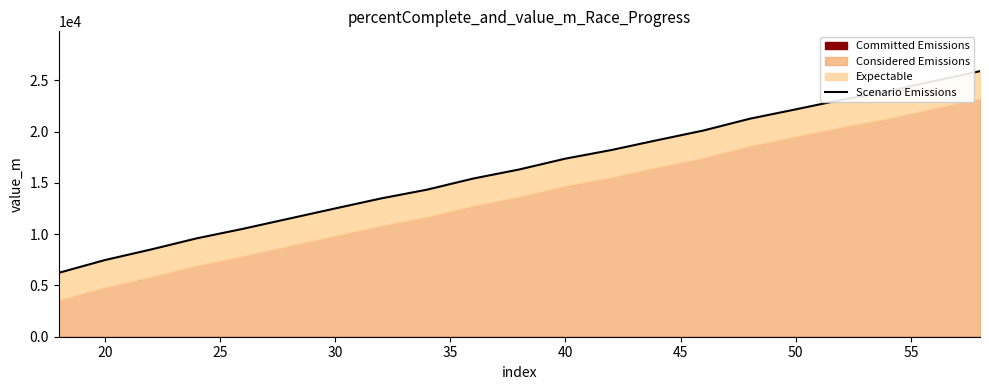

Reading left to right, extract all data points from this chart.

6223.8	7467.6	8497.3	9590.6	10515.3	12499.7	13478.9	14335.9	15416.8	16302.0	17356.8	18196.7	19160.0	20100.4	21243.3	22158.4	23092.6	23915.1	24921.4	25881.2